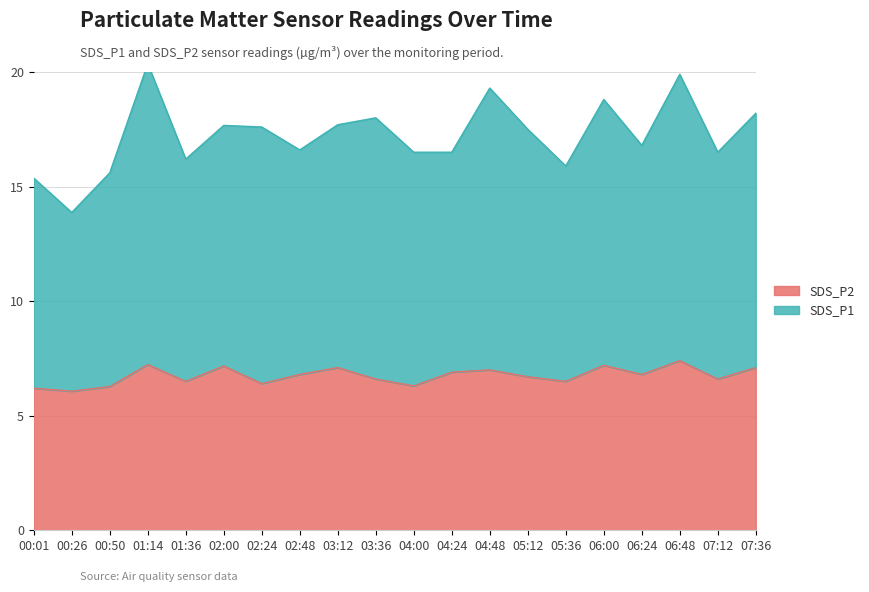

Which label corresponds to the largest value in the chart?

01:14